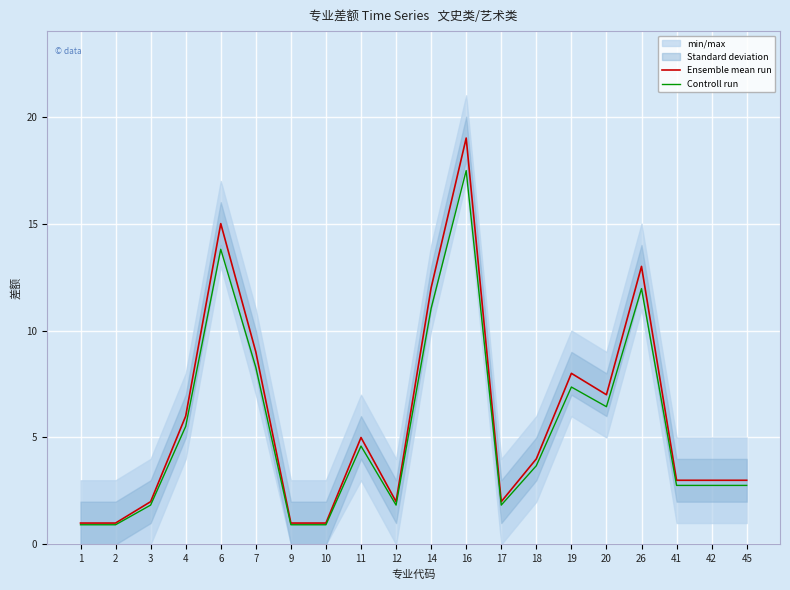

Which series has the largest total across all categories?

Ensemble mean run